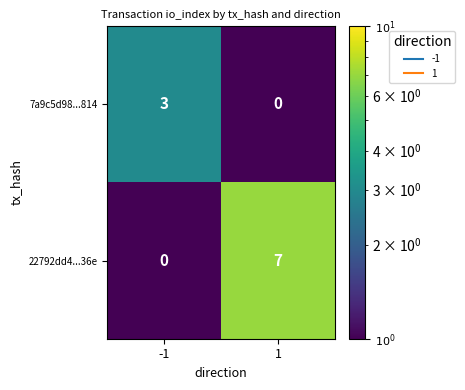

Which series has the largest range (max minus min)?

22792dd4...36e